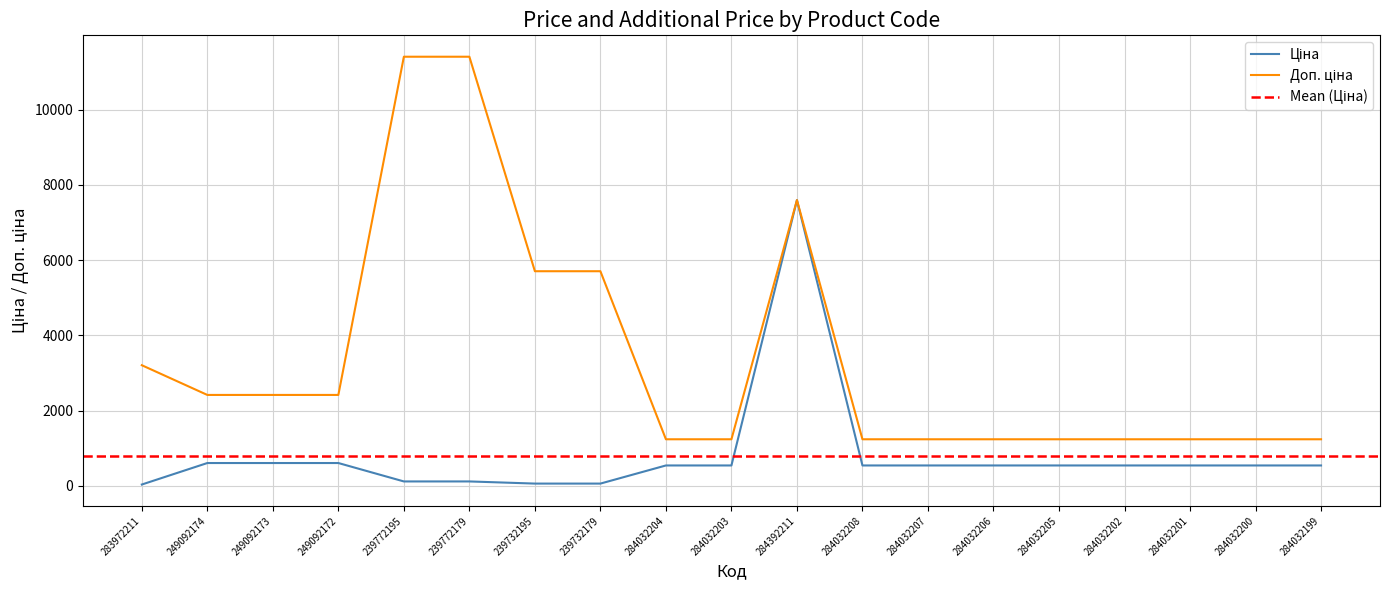

Rank the categories by Доп. ціна value from highest to lowest.

239772195, 239772179, 284392211, 239732195, 239732179, 283972211, 249092174, 249092173, 249092172, 284032204, 284032203, 284032208, 284032207, 284032206, 284032205, 284032202, 284032201, 284032200, 284032199